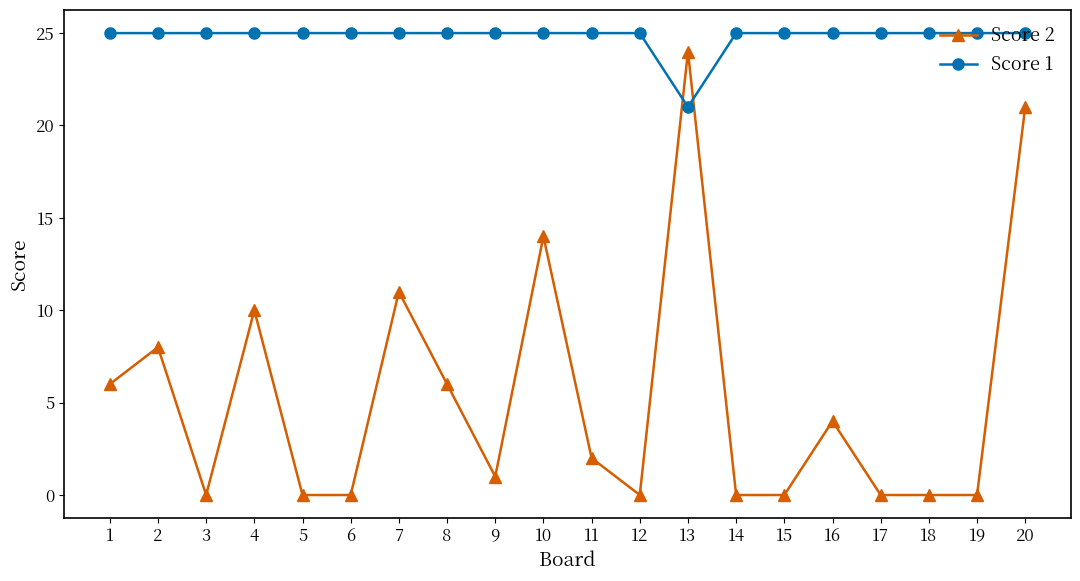

The Score 1 series shows 39 at 5. True or false?

False